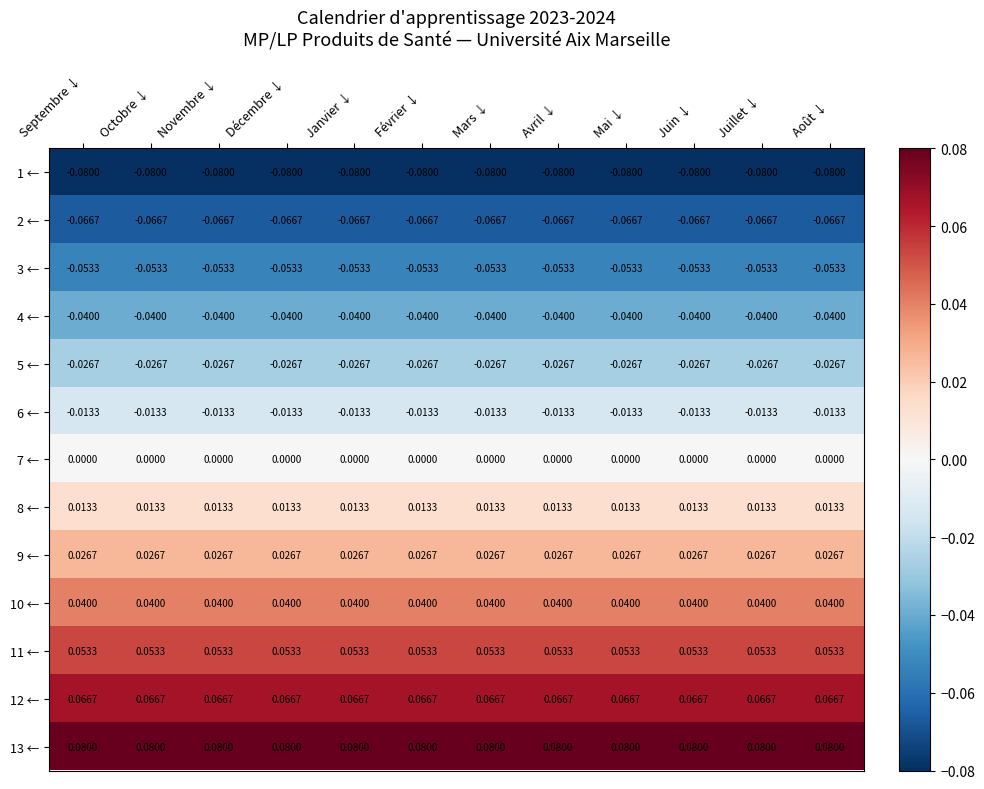

Is the value of 9 ← at Avril ↓ greater than the value of 12 ← at Octobre ↓?

No